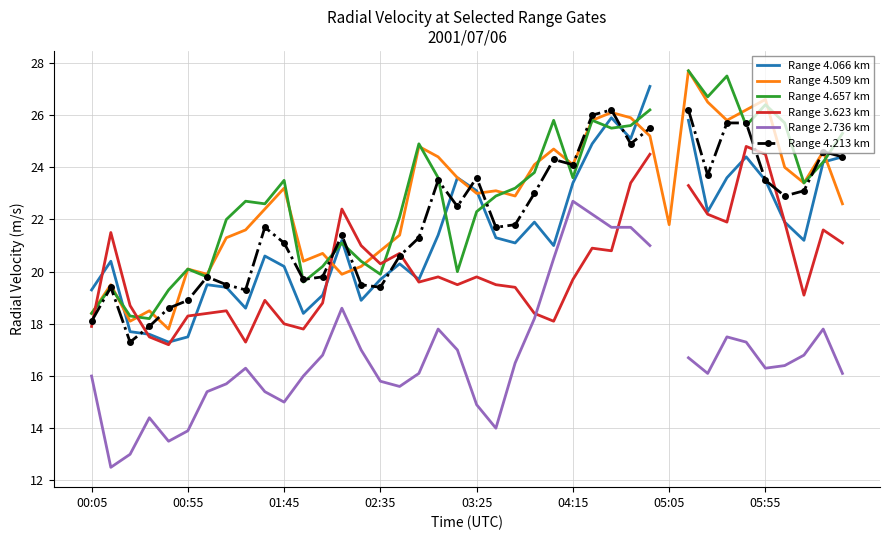

What is the lowest value of the Range 4.509 km series?

17.8